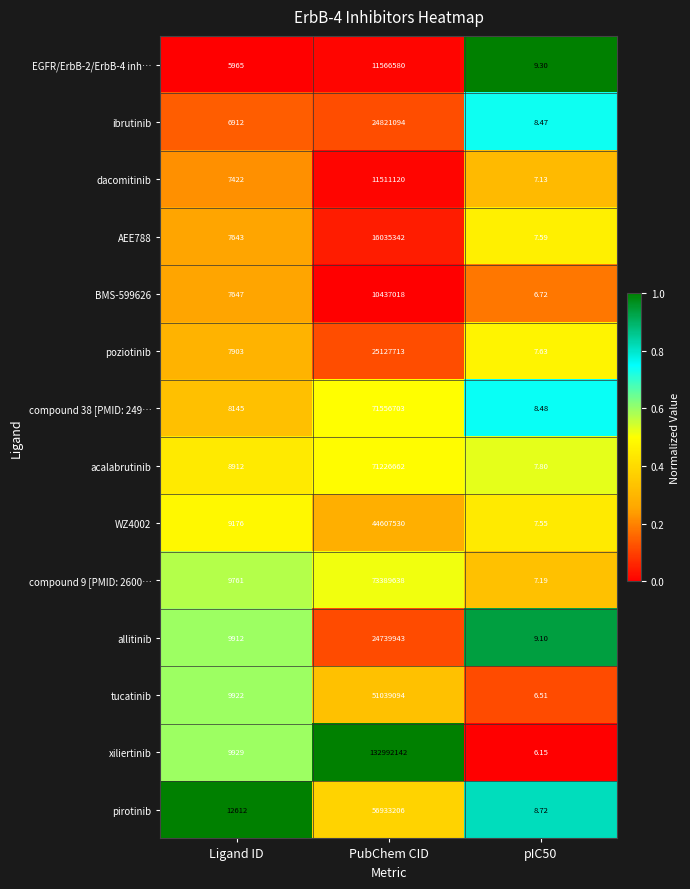

At which category is the sum across all series the highest?

PubChem CID